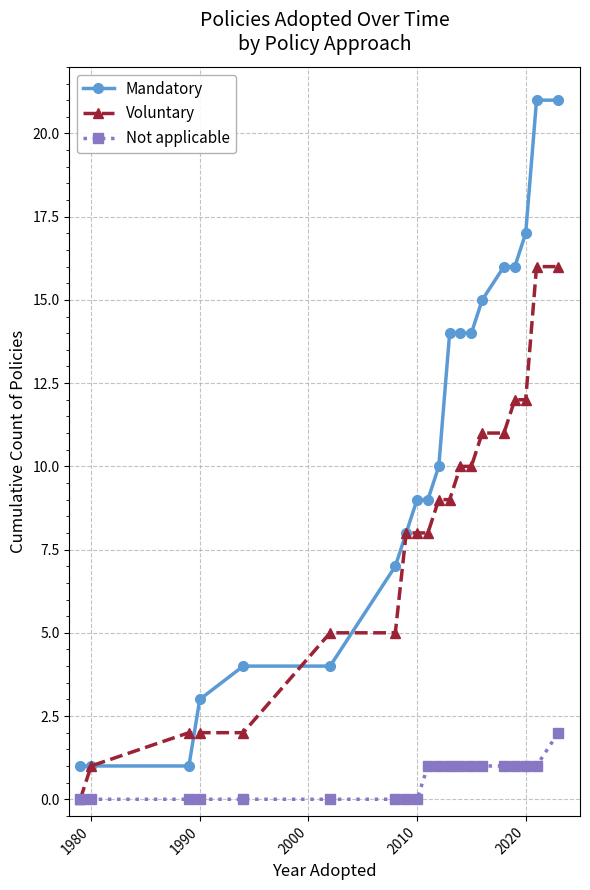

Which series has the largest range (max minus min)?

Mandatory